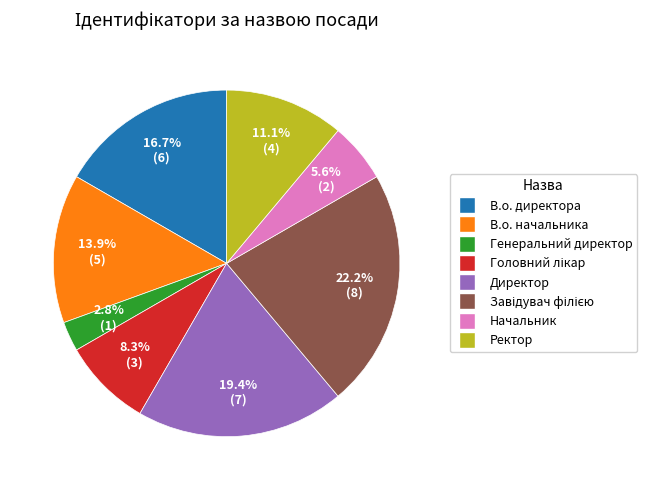

To the nearest percent, what is the average slice percentage?

12%